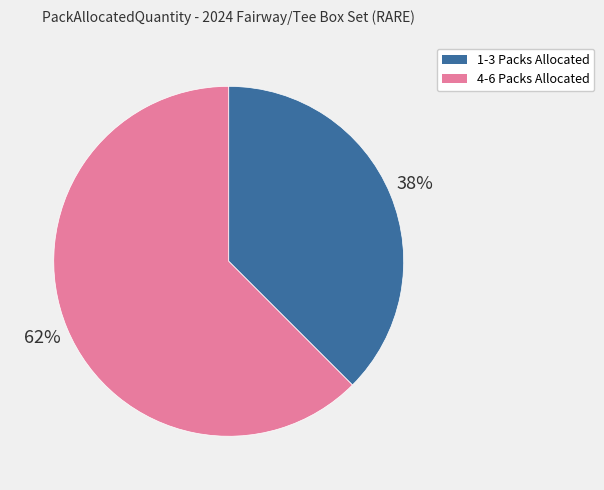

To the nearest percent, what is the average slice percentage?

50%